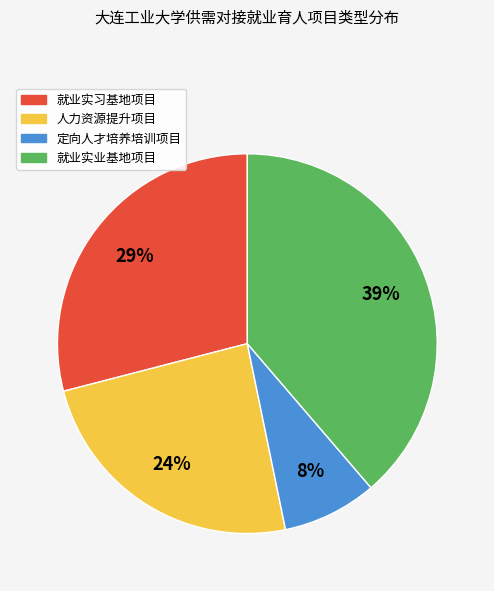

Count the number of slices in the pie.

4